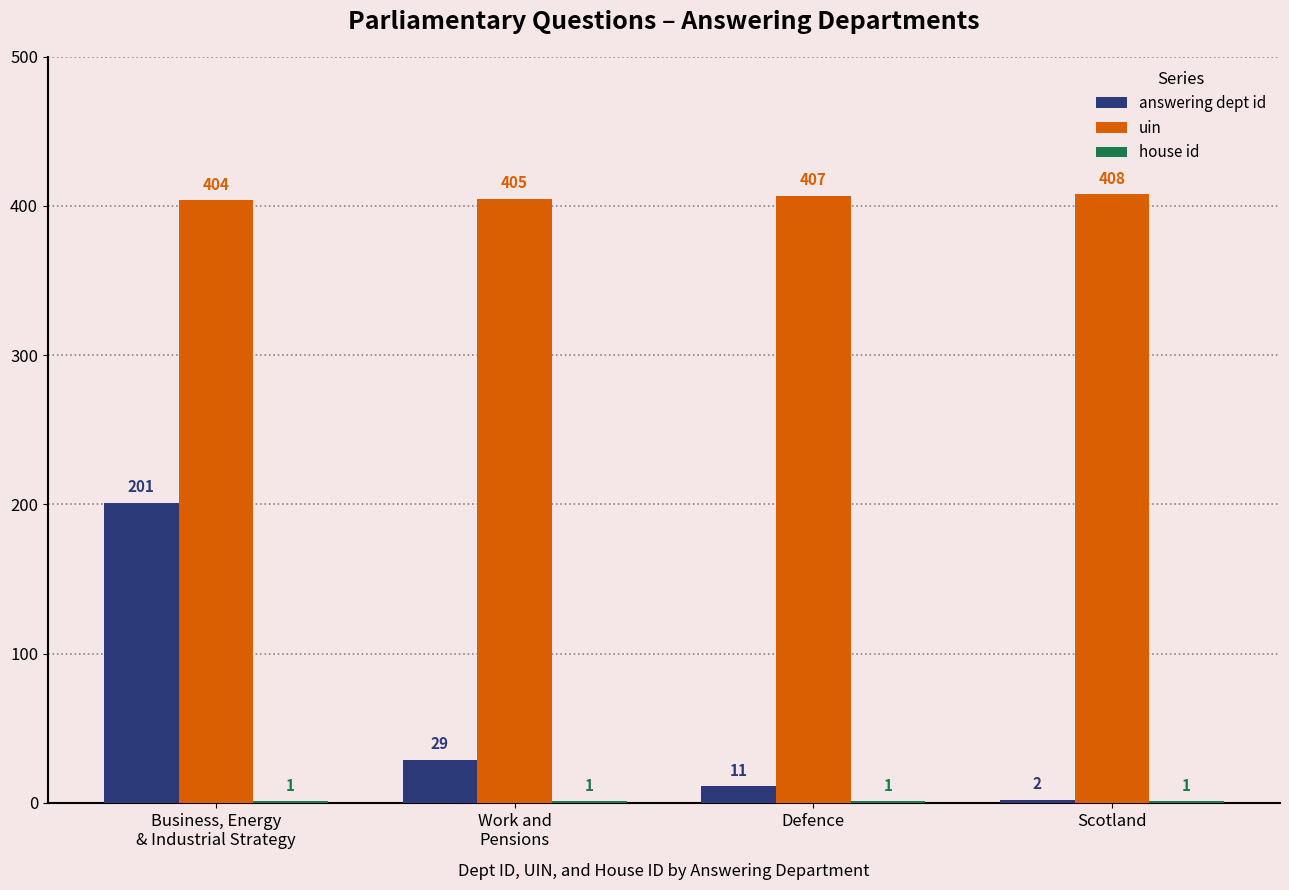

What is the maximum value shown in the chart?

408